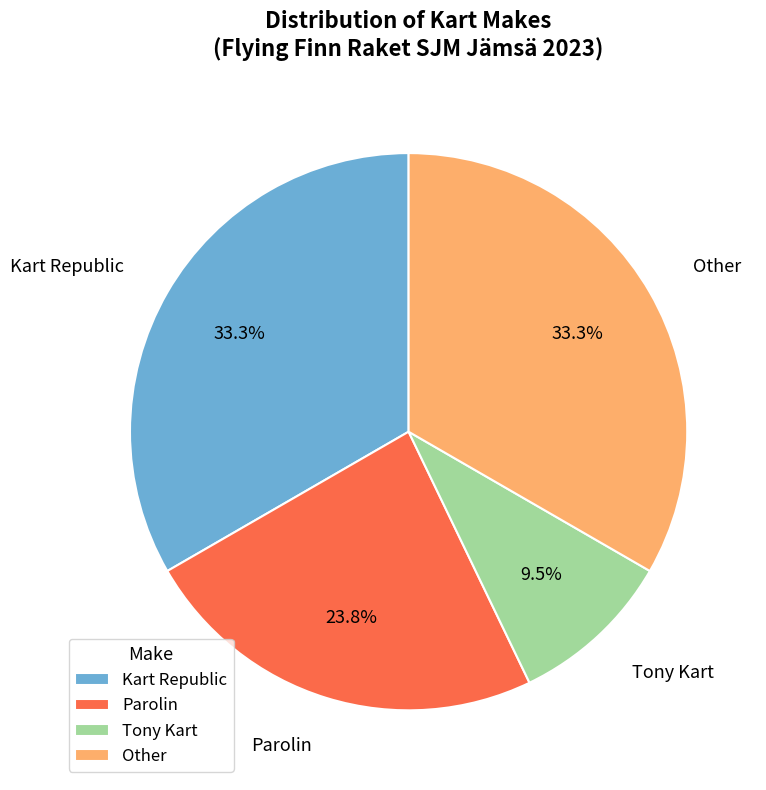

What percentage is NOT represented by Tony Kart?

90.5%